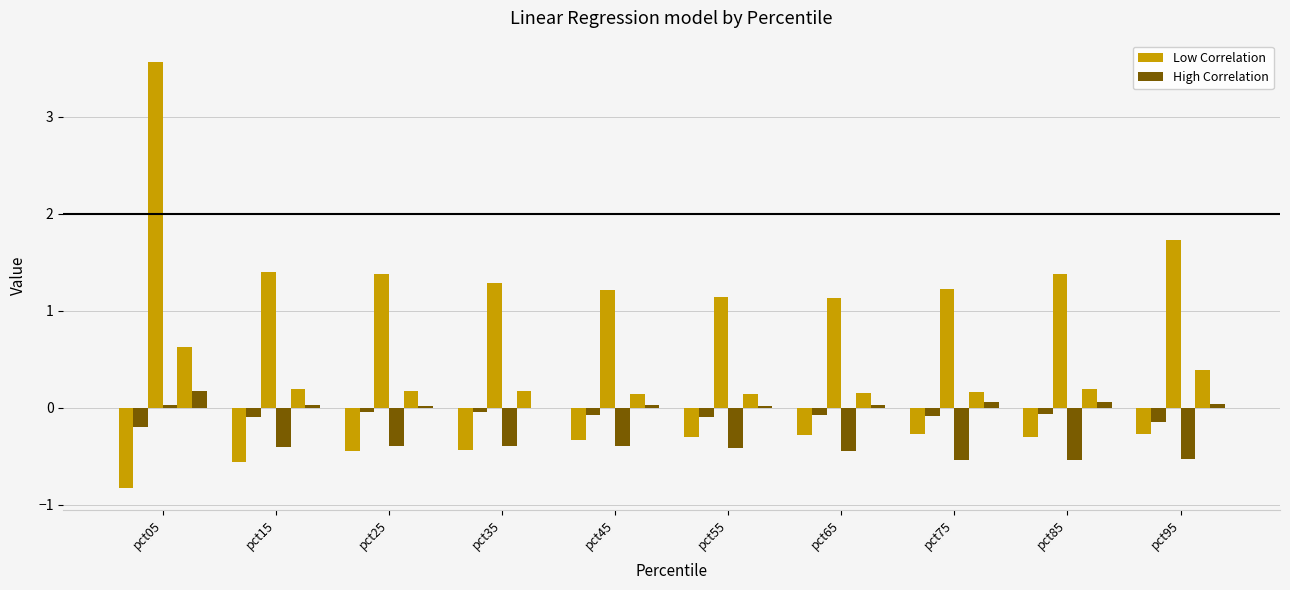

Are the bars horizontal?

No